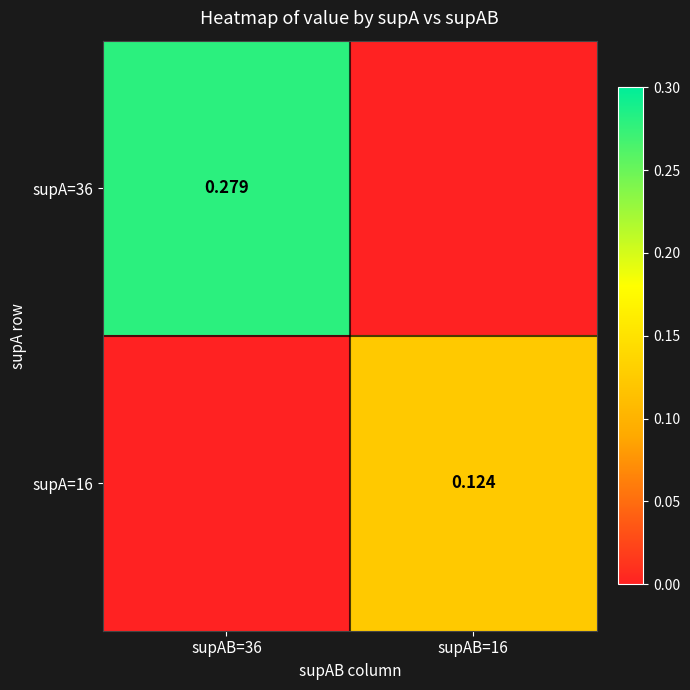

List the series in order of their peak value, lowest first.

supA=16, supA=36